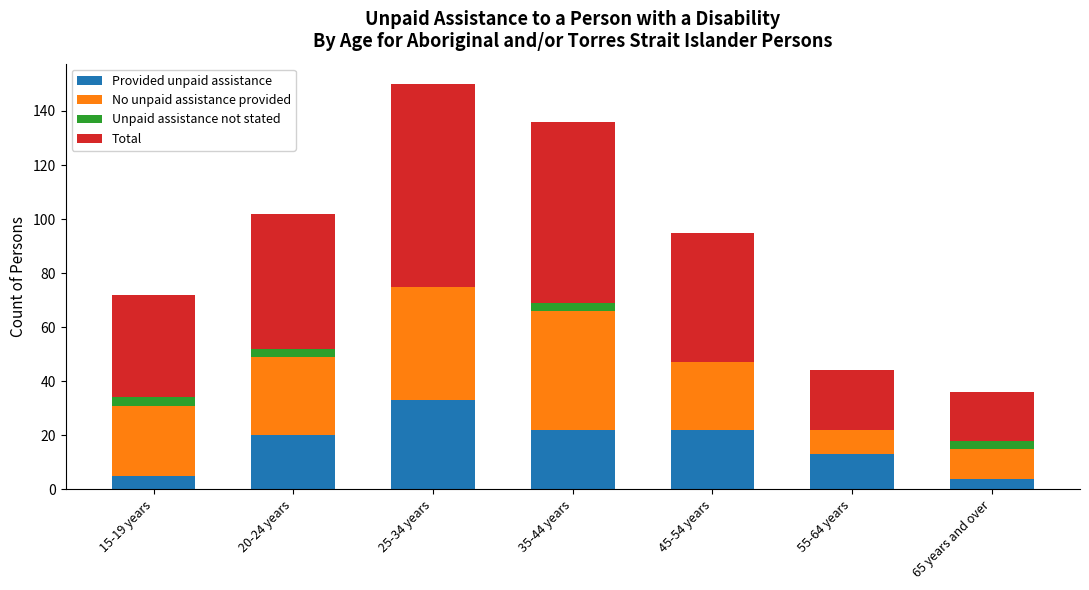

Are the bars horizontal?

No